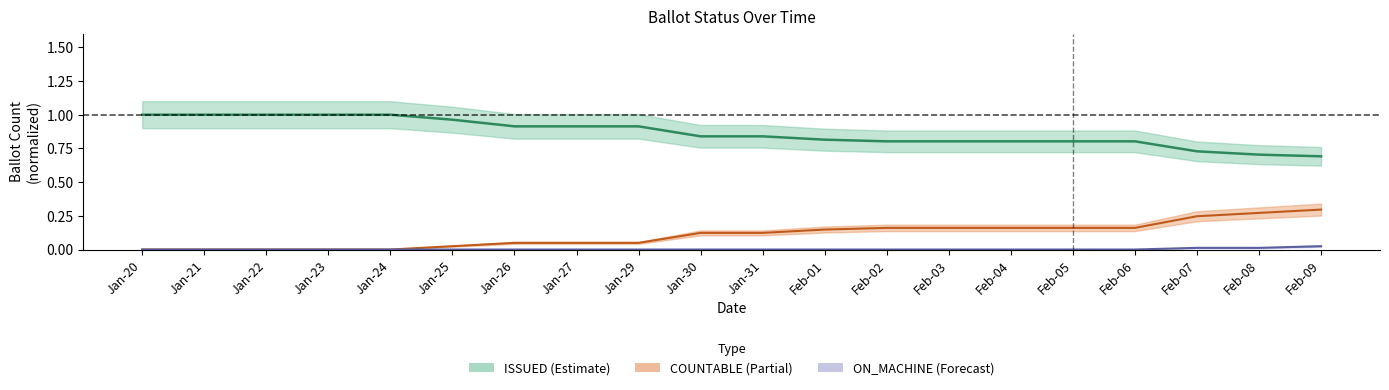

What is the highest value of the ISSUED series?

1.0